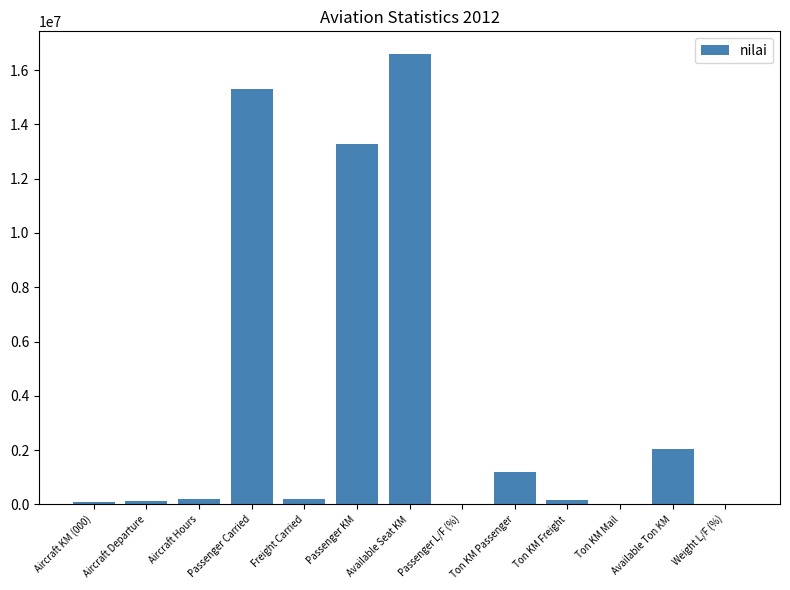

Which label corresponds to the largest value in the chart?

Available Seat KM